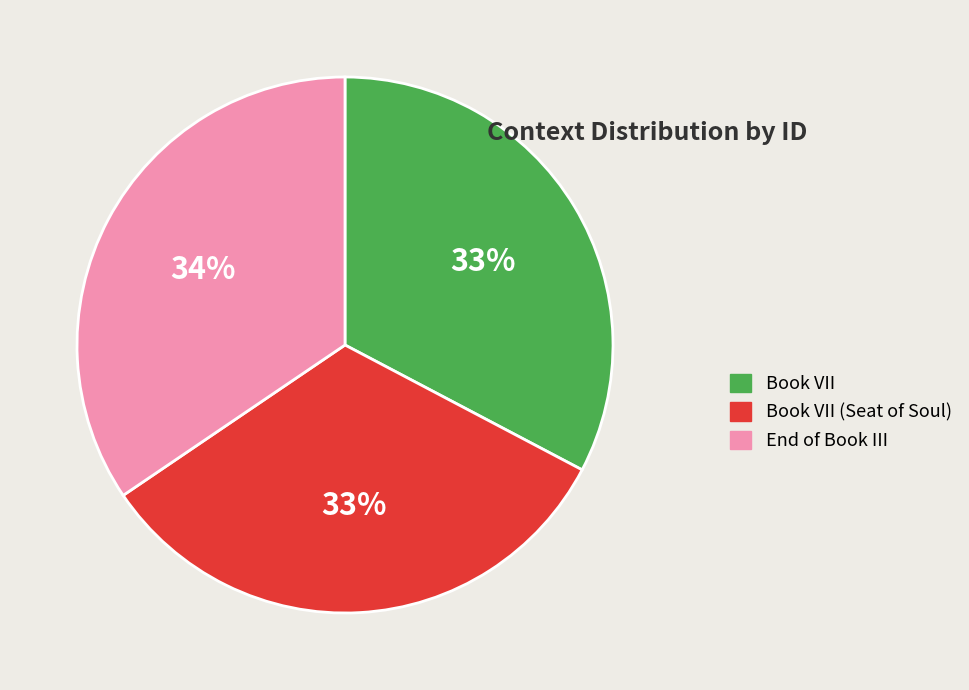

To the nearest percent, what is the combined percentage of Book VII (Seat of Soul) and End of Book III?

67%